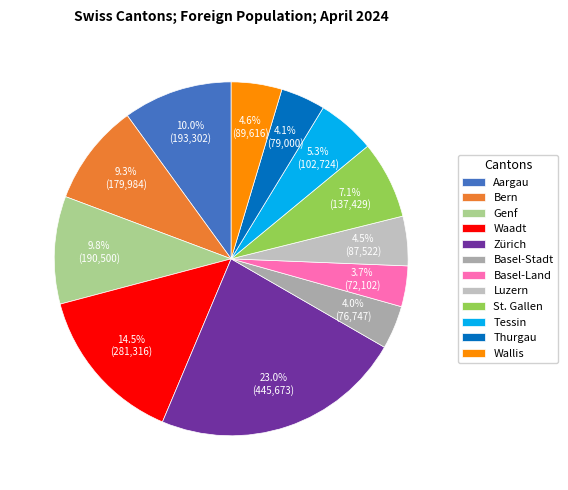

Does any single category account for the majority?

No